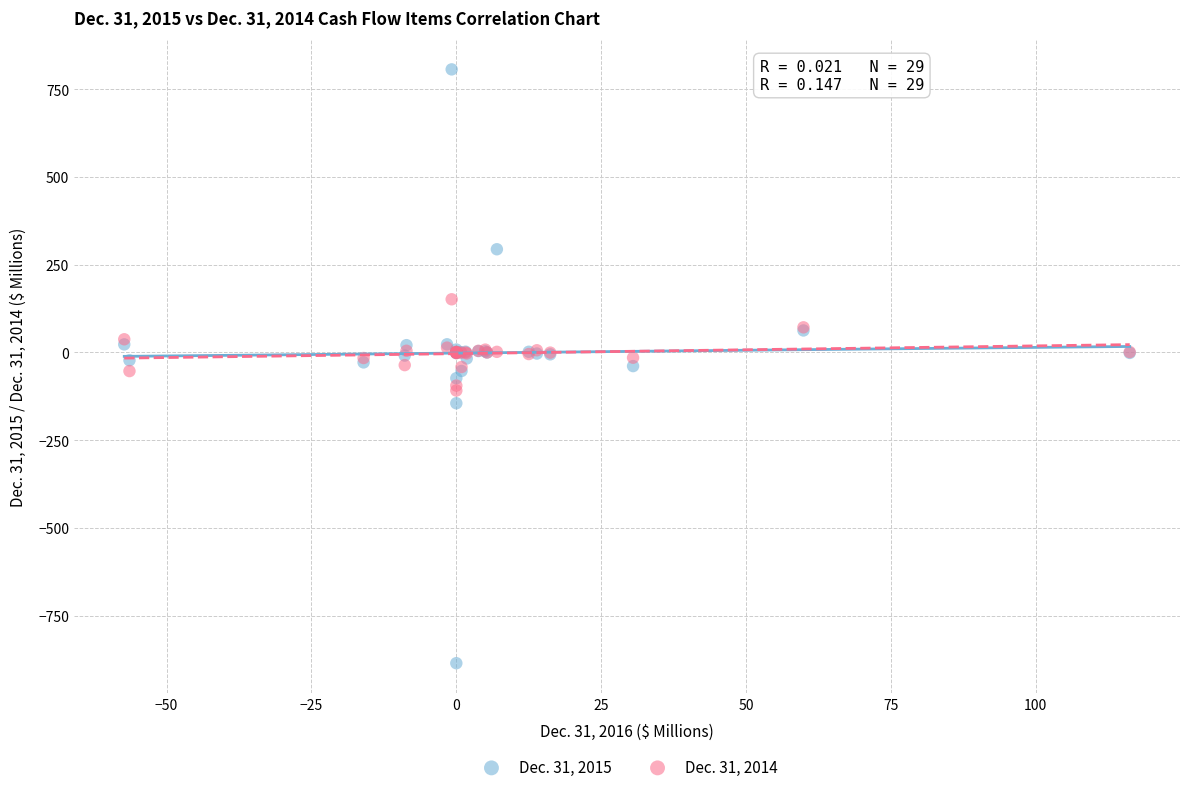

Which series reaches the minimum Y coordinate?

Dec. 31, 2015